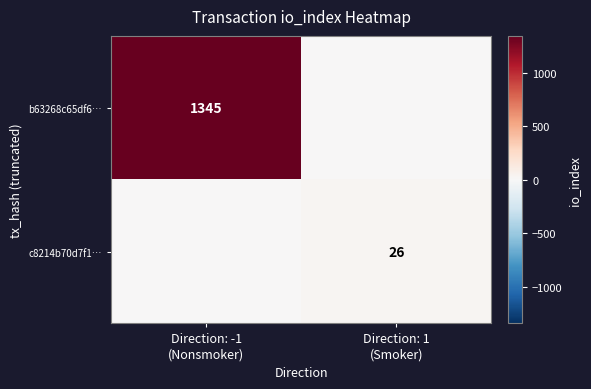

Which series changed the most between Direction: -1 (Nonsmoker) and Direction: 1 (Smoker)?

b63268c65df6…